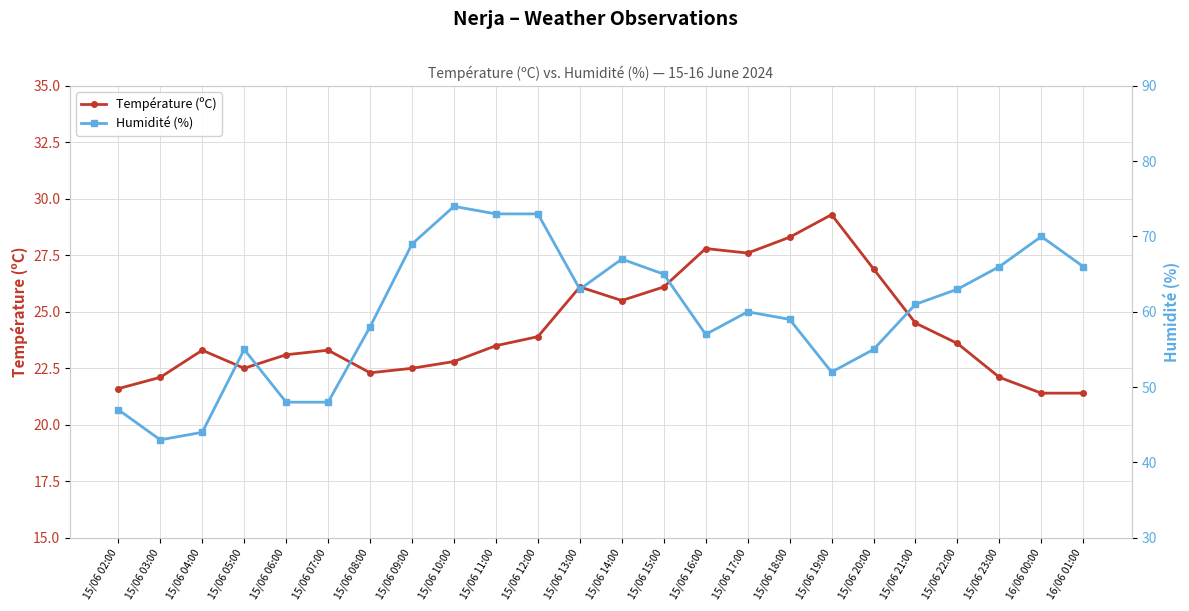

What is the difference between the Température (ºC) values at 15/06 16:00 and 15/06 08:00?

5.5